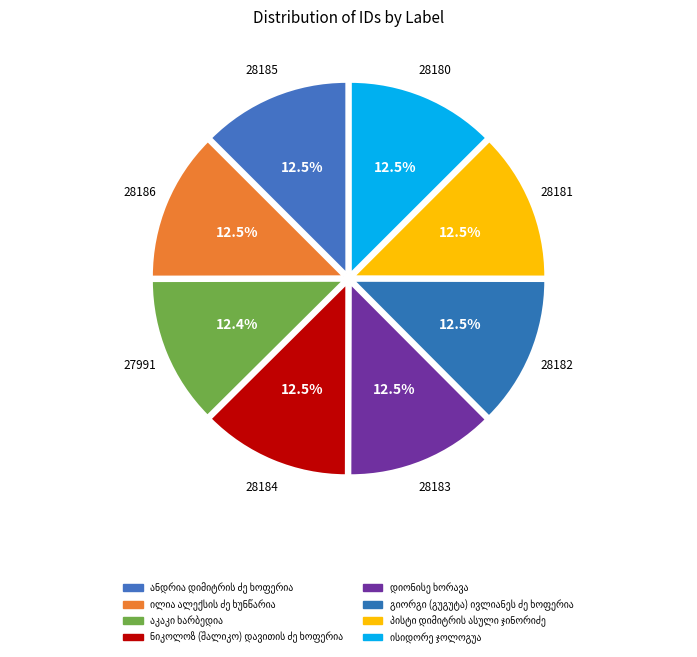

What is the total percentage of პისტი დიმიტრის ასული ჯინორიძე and ილია ალექსის ძე ხუნწარია?

25.0%